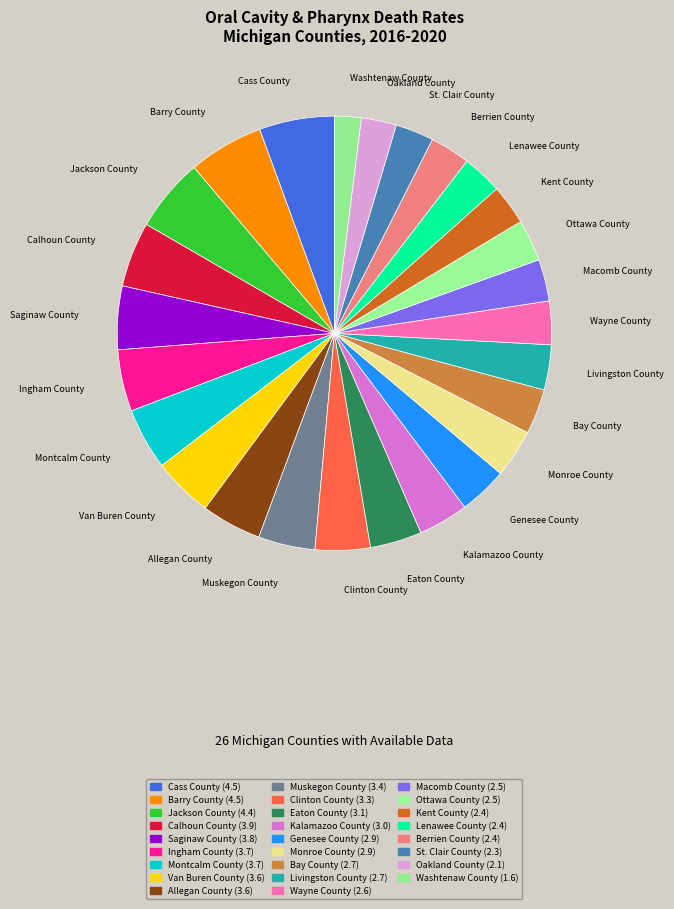

True or false: Kalamazoo County accounts for 4% of the total.

True